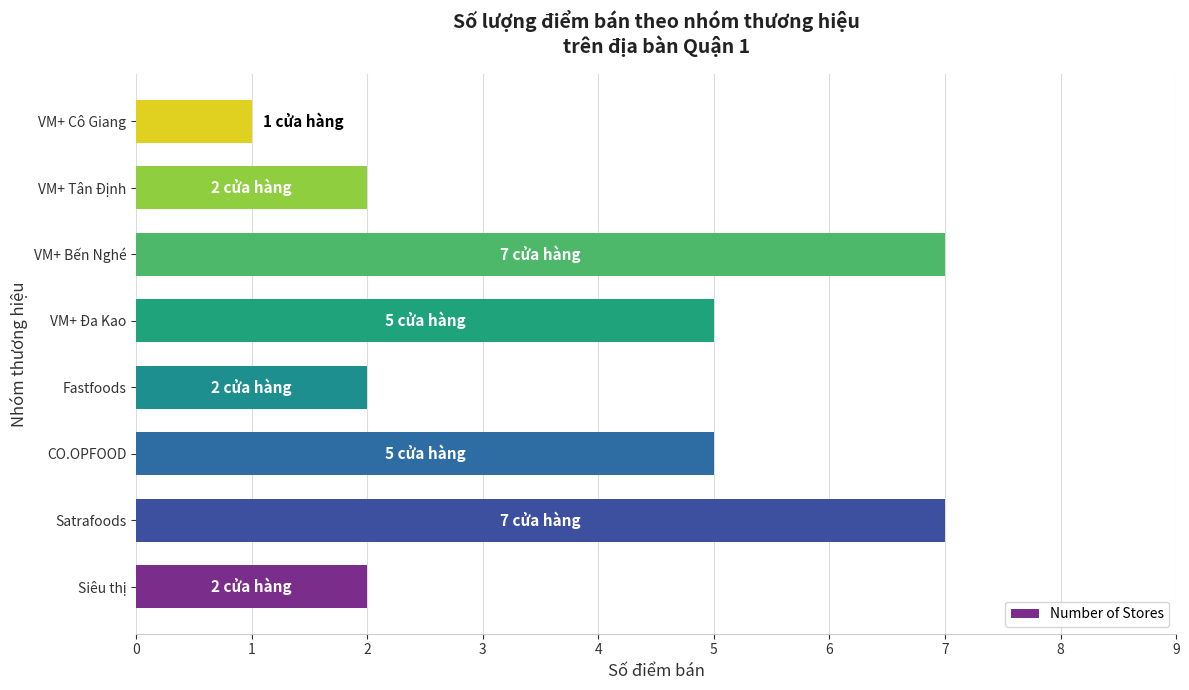

At which category does the chart reach its minimum across all series?

VM+ Cô Giang